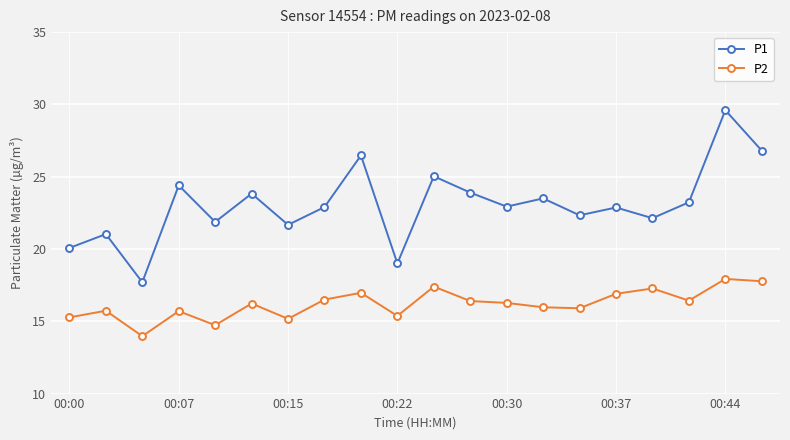

True or false: P1 and P2 cross at least once.

False